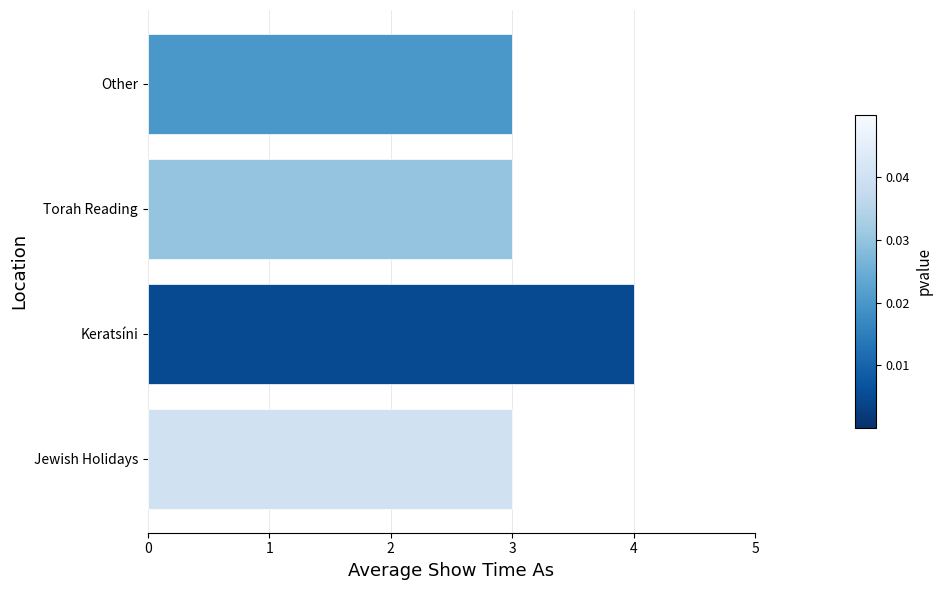

What is the maximum value shown in the chart?

4